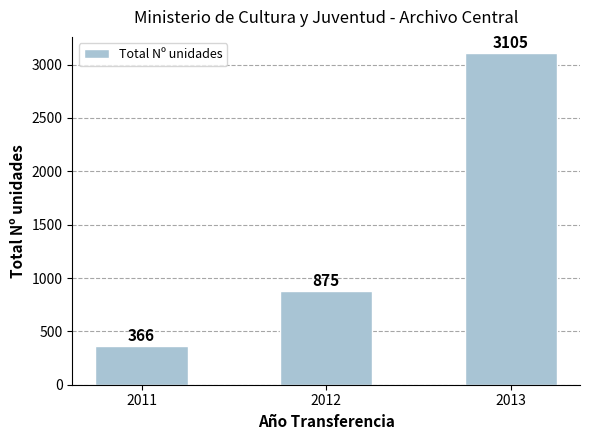

What is the value of the 2nd bar from the left?

875